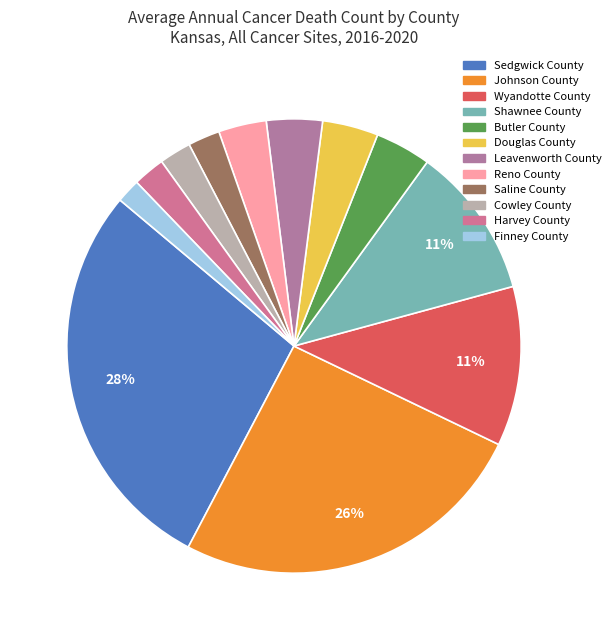

Count the number of slices in the pie.

12